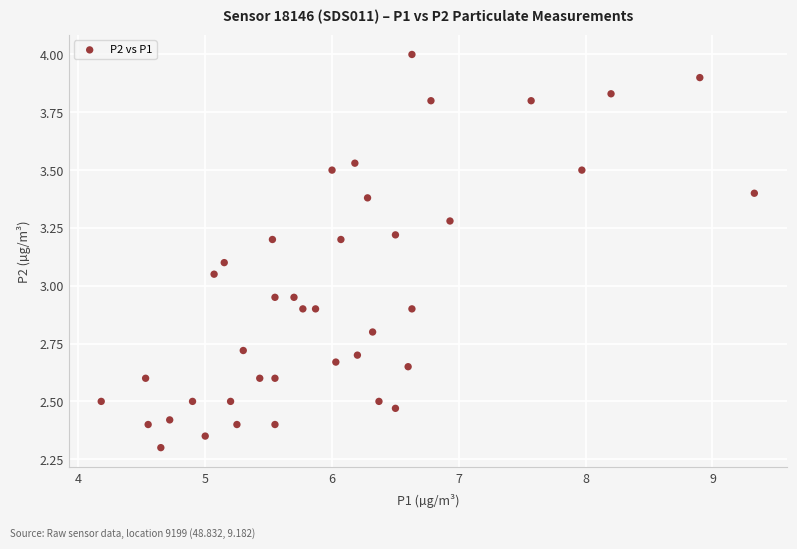

What is the range of X values (max minus min)?

5.2